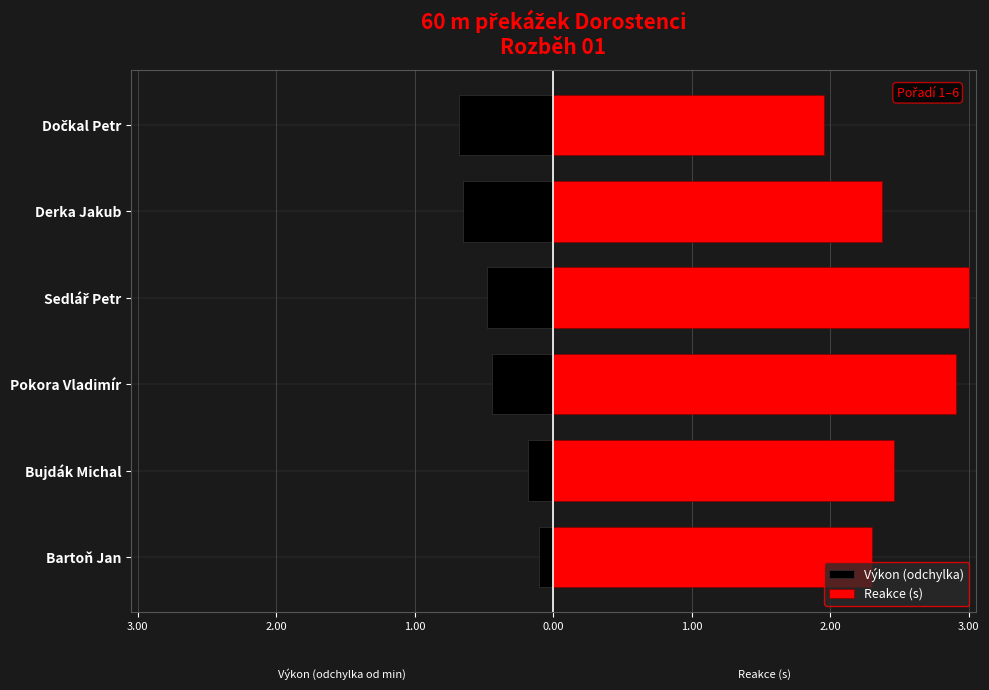

What is the average value of the Reakce (s) series?

2.5